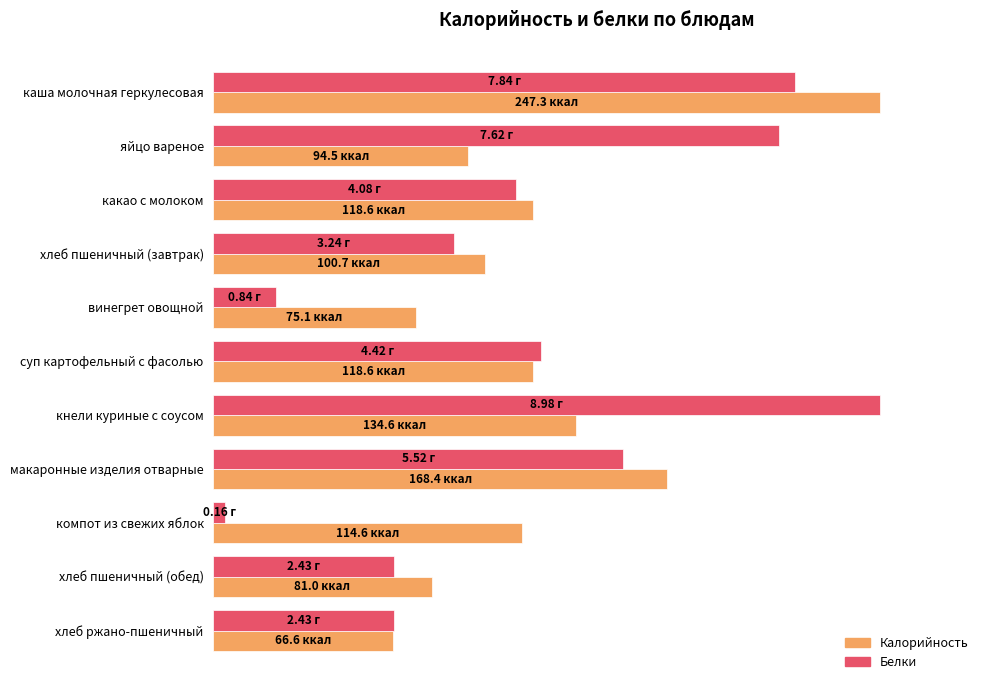

What are all the series names shown in the legend?

Калорийность, Белки